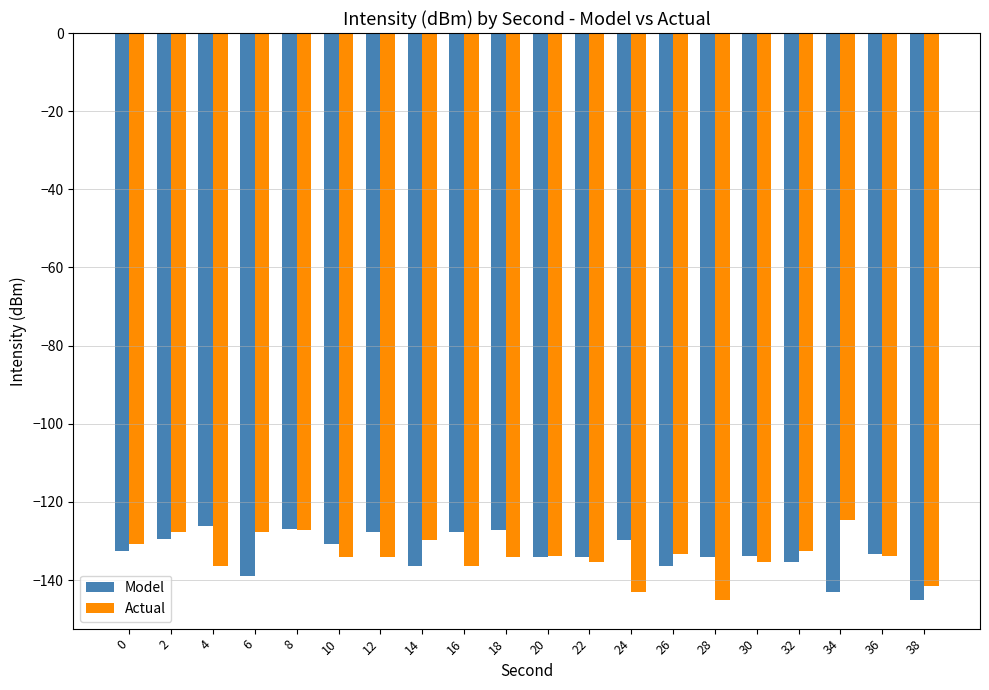

At 14, list the series in order from largest to smallest.

Actual, Model